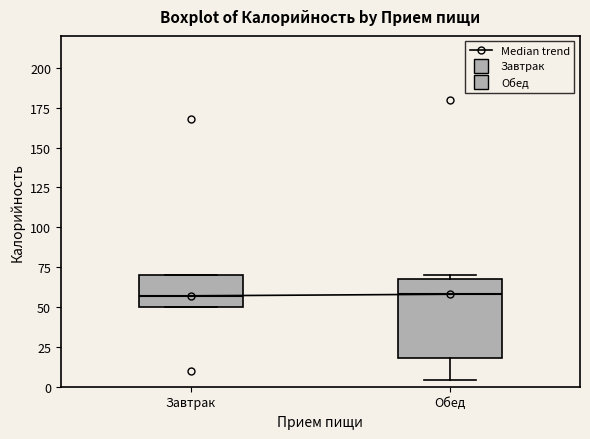

Reading left to right, transcribe this box plot: for each box, give where its median line is, the range the box spans, and where its two whiskers end, as read against the y-axis. The values are not printed on the chart, so give them approximately, as read against the axis.

Завтрак: median 55, box 50 to 70, whiskers 50 to 70
Обед: median 60, box 20 to 65, whiskers 5 to 70